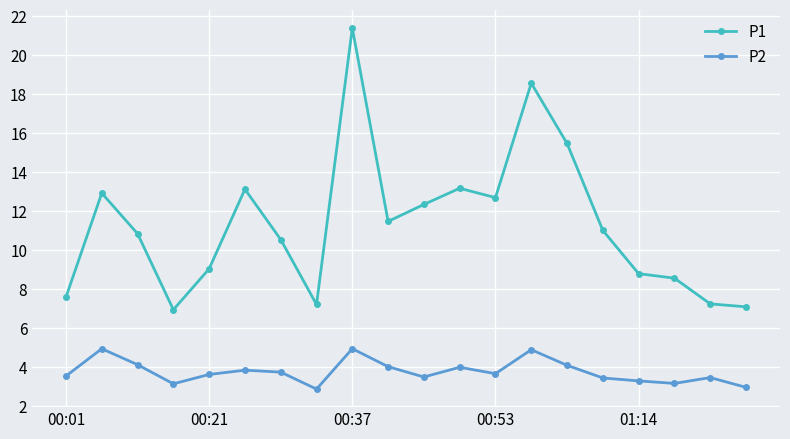

What is the difference between the second highest and second lowest values in the P1 series?

11.5